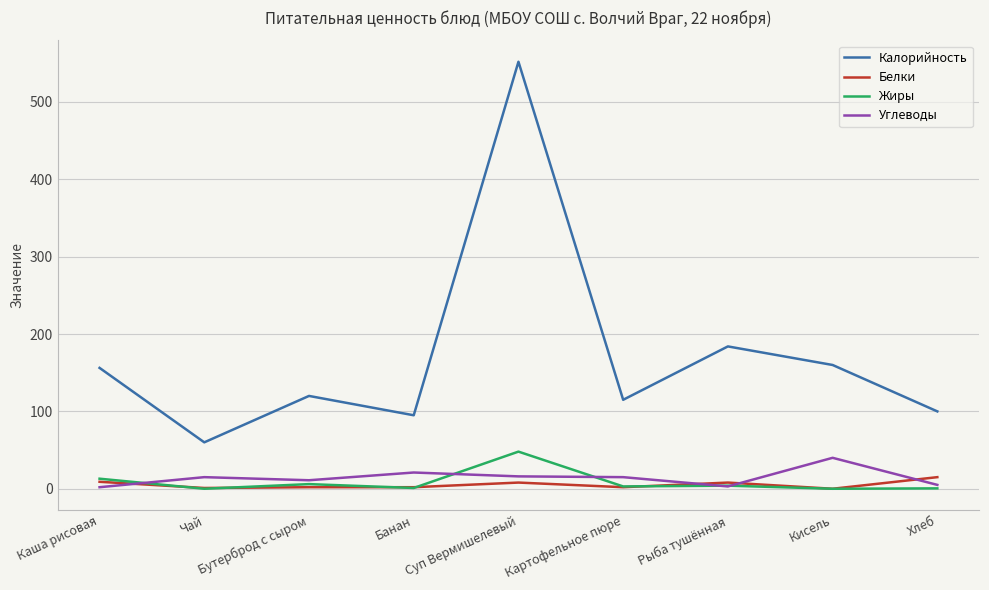

In Углеводы, how many points are lower than both neighbors (excluding endpoints)?

2